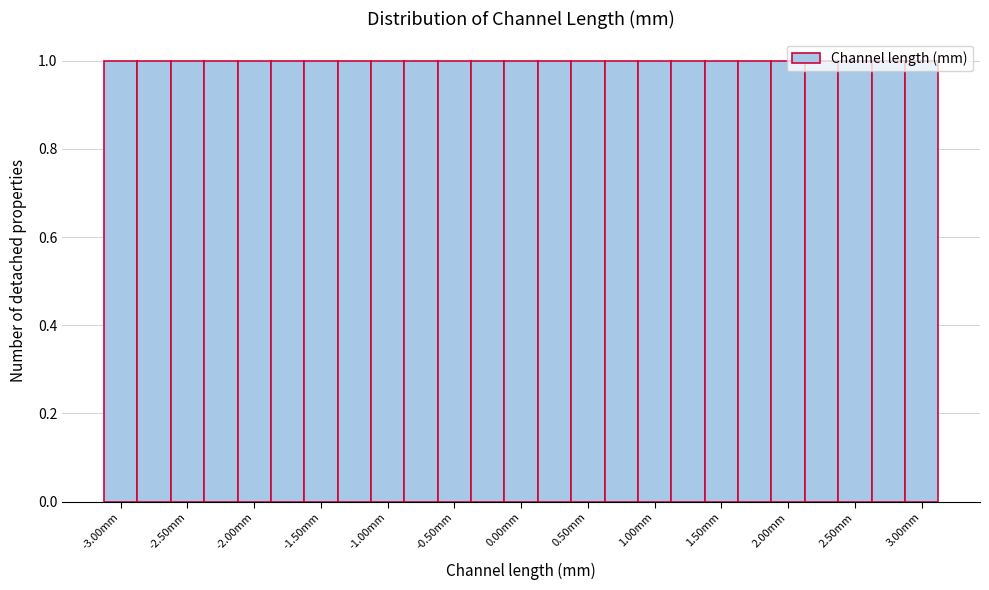

Reading left to right, list every bar in this chart as the range it spans on the x-axis followed by its height. Neither the bar edges nor the heights are printed on the chart, so give them approximately, as read against the axes.

-3.125 to -2.875: 1
-2.875 to -2.625: 1
-2.625 to -2.375: 1
-2.375 to -2.125: 1
-2.125 to -1.875: 1
-1.875 to -1.625: 1
-1.625 to -1.375: 1
-1.375 to -1.125: 1
-1.125 to -0.875: 1
-0.875 to -0.625: 1
-0.625 to -0.375: 1
-0.375 to -0.125: 1
-0.125 to 0.125: 1
0.125 to 0.375: 1
0.375 to 0.625: 1
0.625 to 0.875: 1
0.875 to 1.125: 1
1.125 to 1.375: 1
1.375 to 1.625: 1
1.625 to 1.875: 1
1.875 to 2.125: 1
2.125 to 2.375: 1
2.375 to 2.625: 1
2.625 to 2.875: 1
2.875 to 3.125: 1